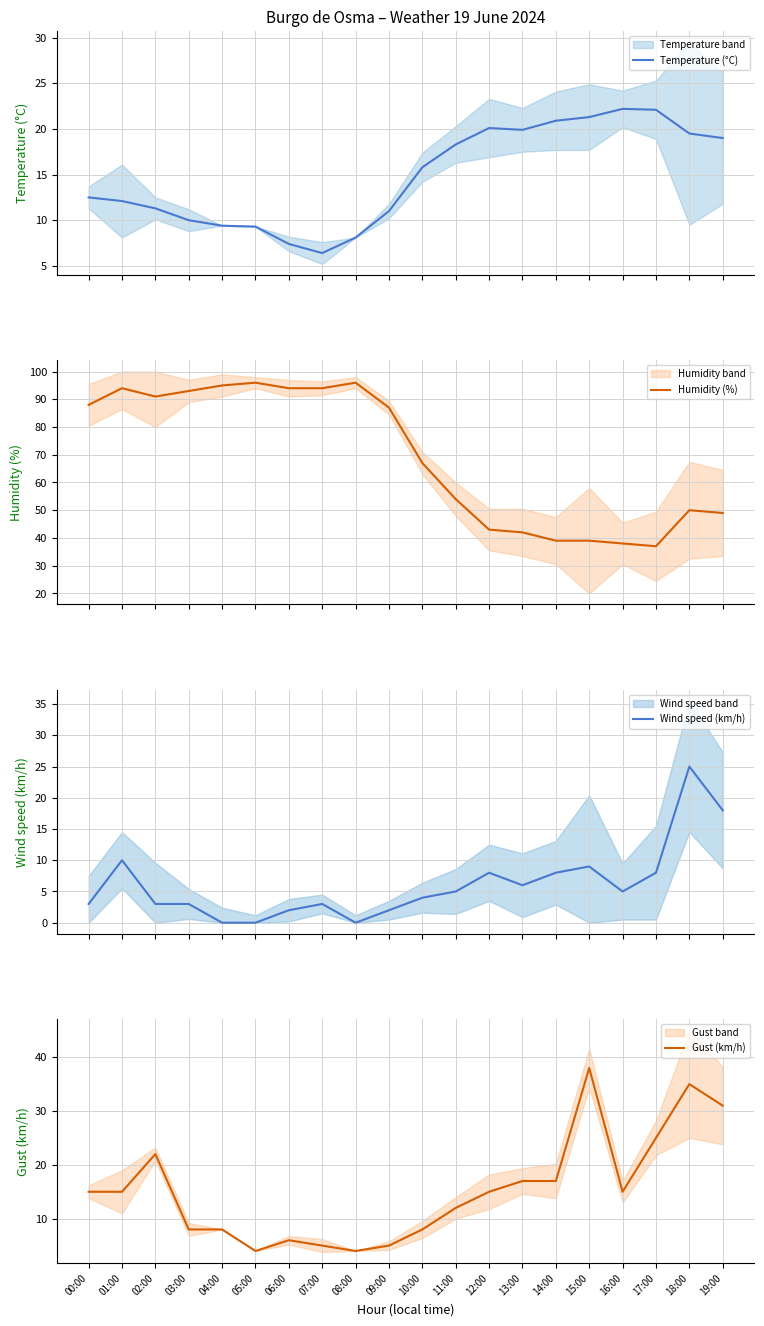

How many data points in Wind speed (km/h) are less than 5?

10